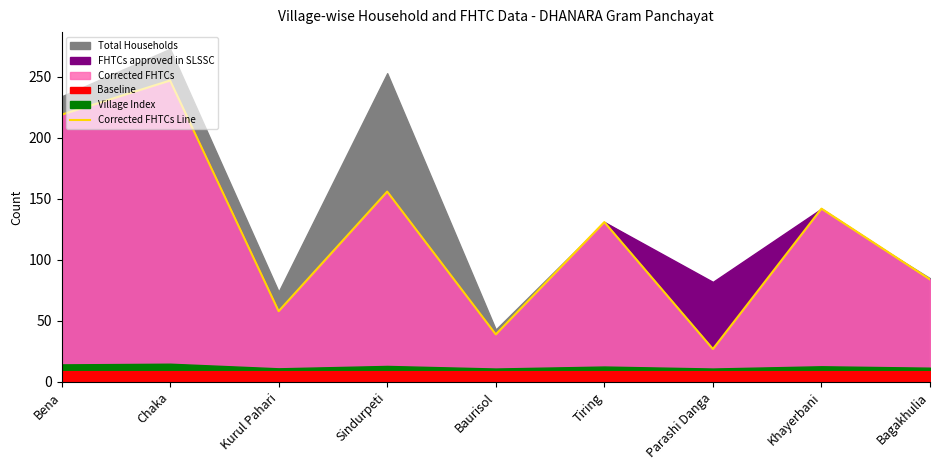

Rank the categories by value from lowest to highest.

Parashi Danga, Baurisol, Kurul Pahari, Bagakhulia, Tiring, Khayerbani, Sindurpeti, Bena, Chaka